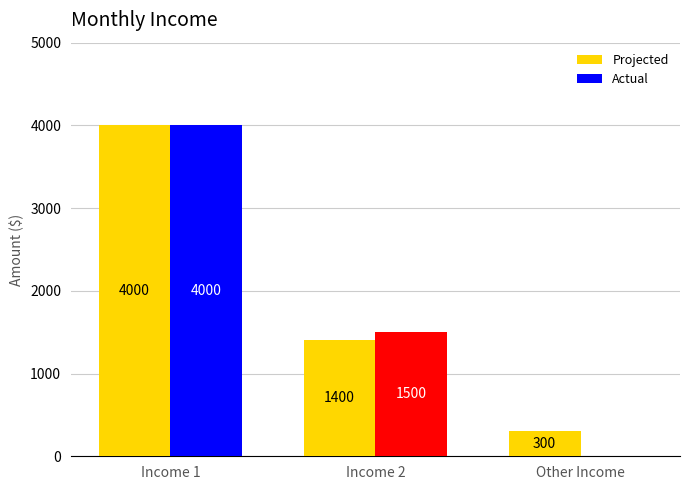

At which label is Actual closest to 2000?

Income 2